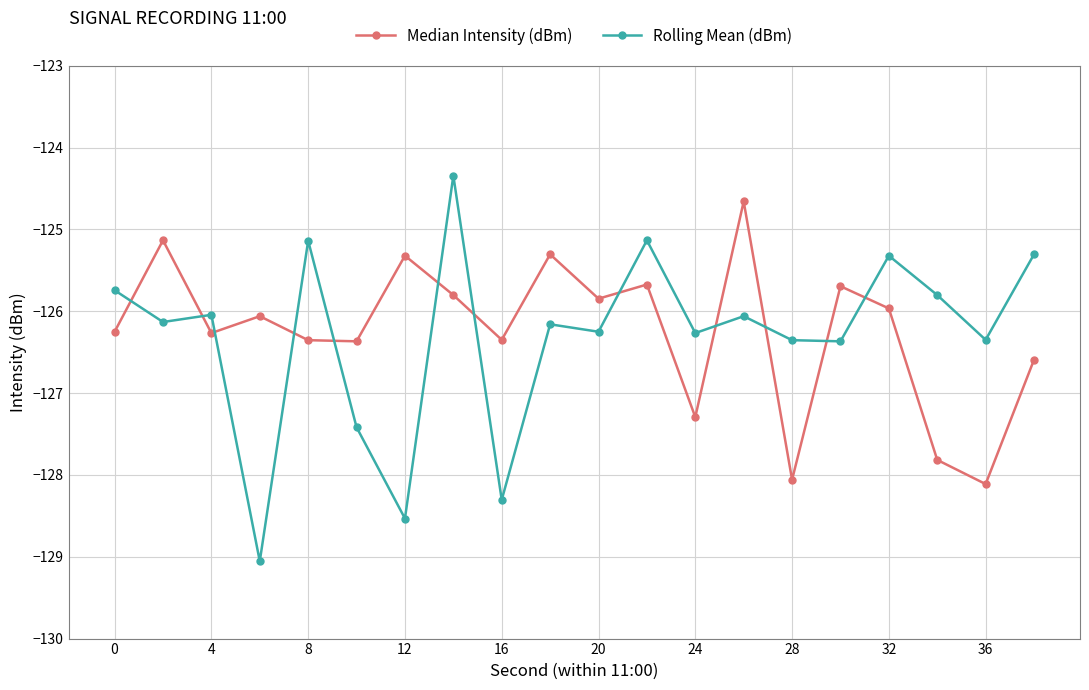

How many intersections are there between Rolling Mean (dBm) and Median Intensity (dBm)?

12